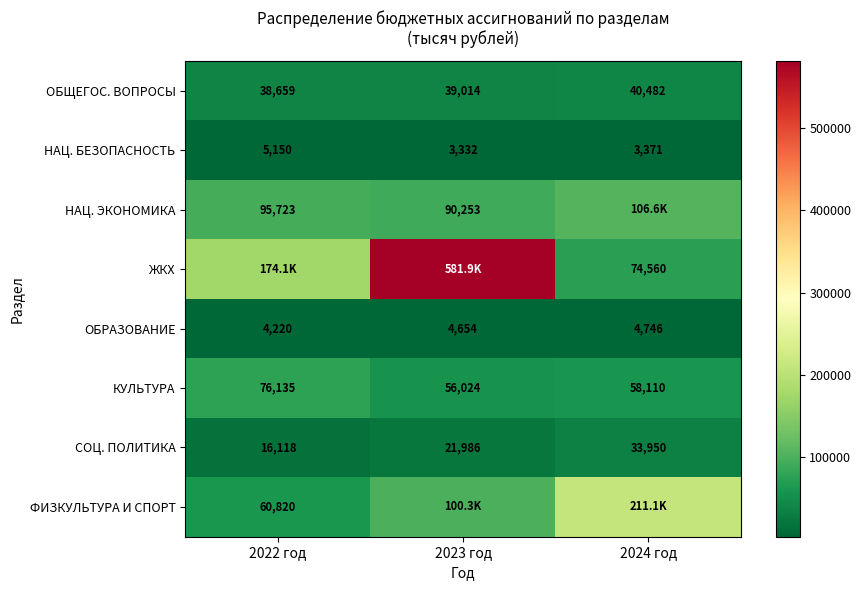

True or false: СОЦ. ПОЛИТИКА has a value of 16118.0 at 2022 год.

True